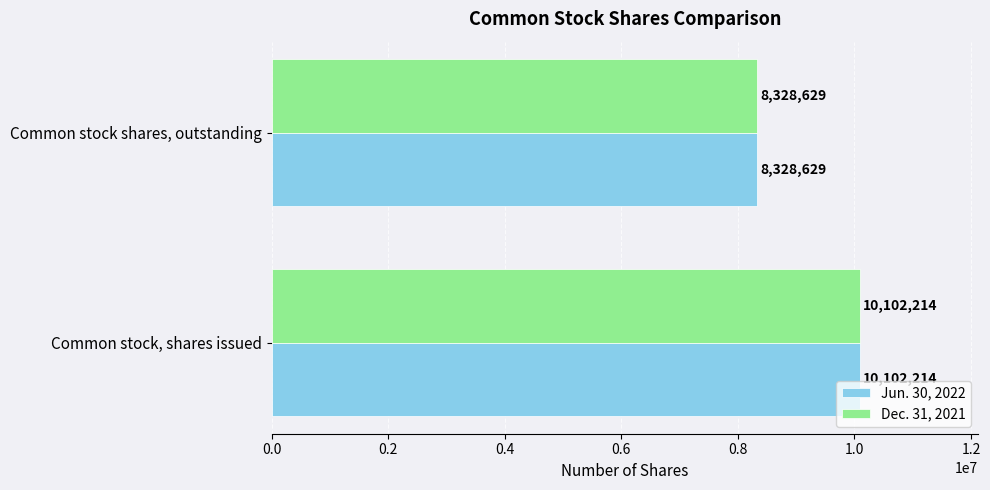

What is the smallest value displayed?

8328629